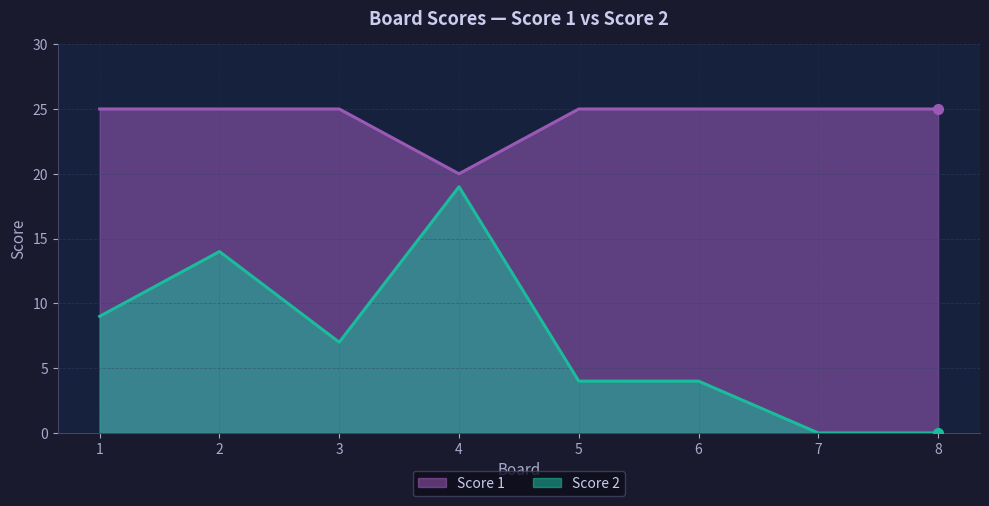

Between 7 and 3, which is larger?

7